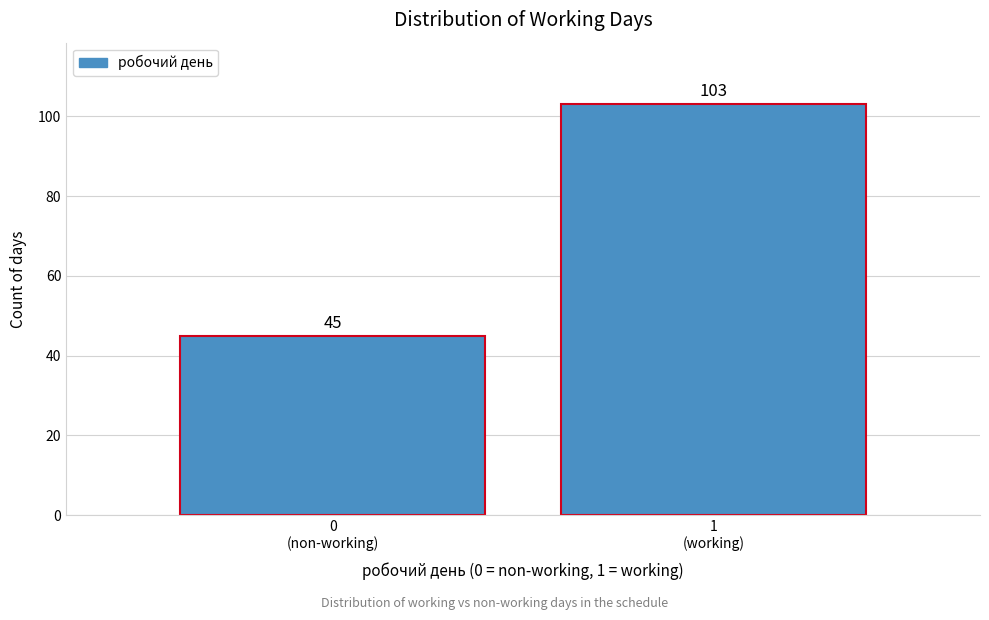

Reading left to right, what are all the values shown in this chart?

45	103